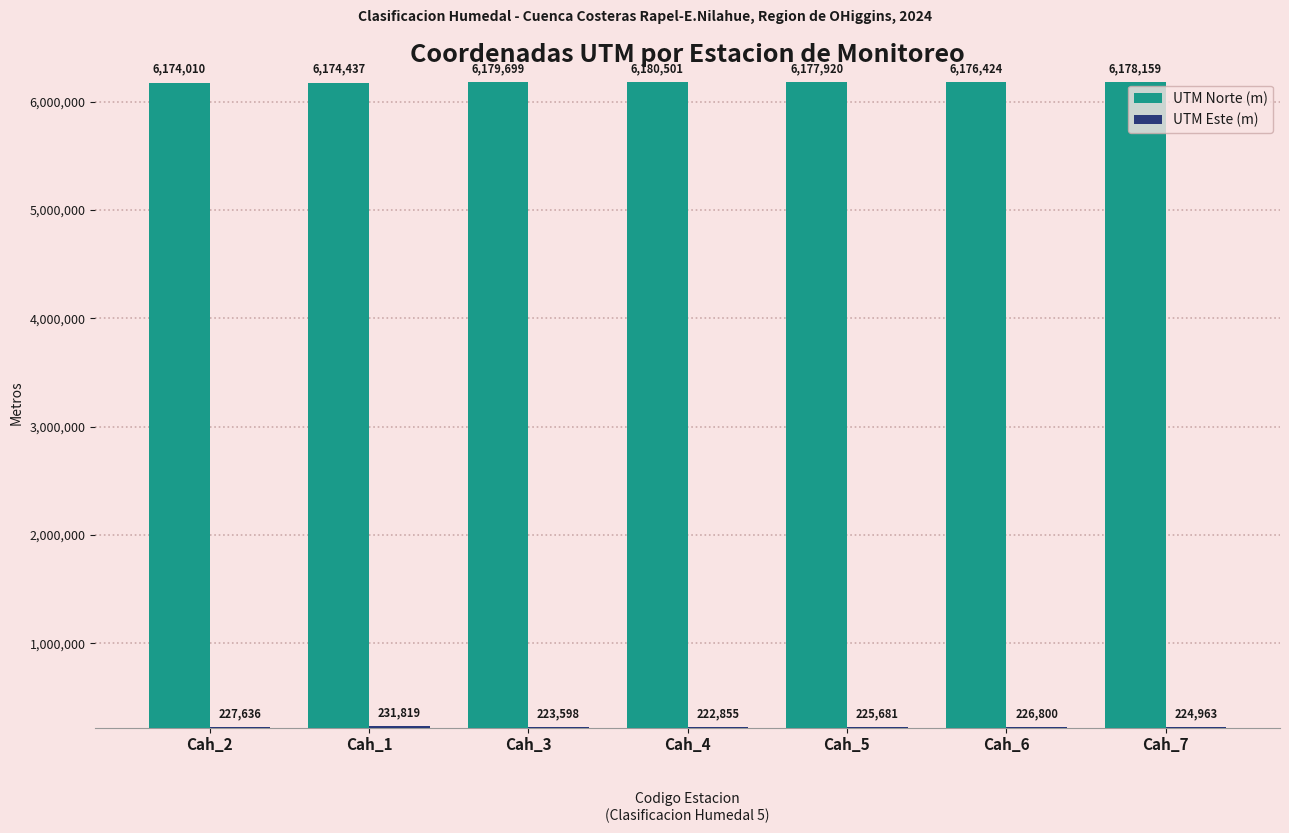

What is the approximate value of UTM Norte (m) at Cah_5?

6177920